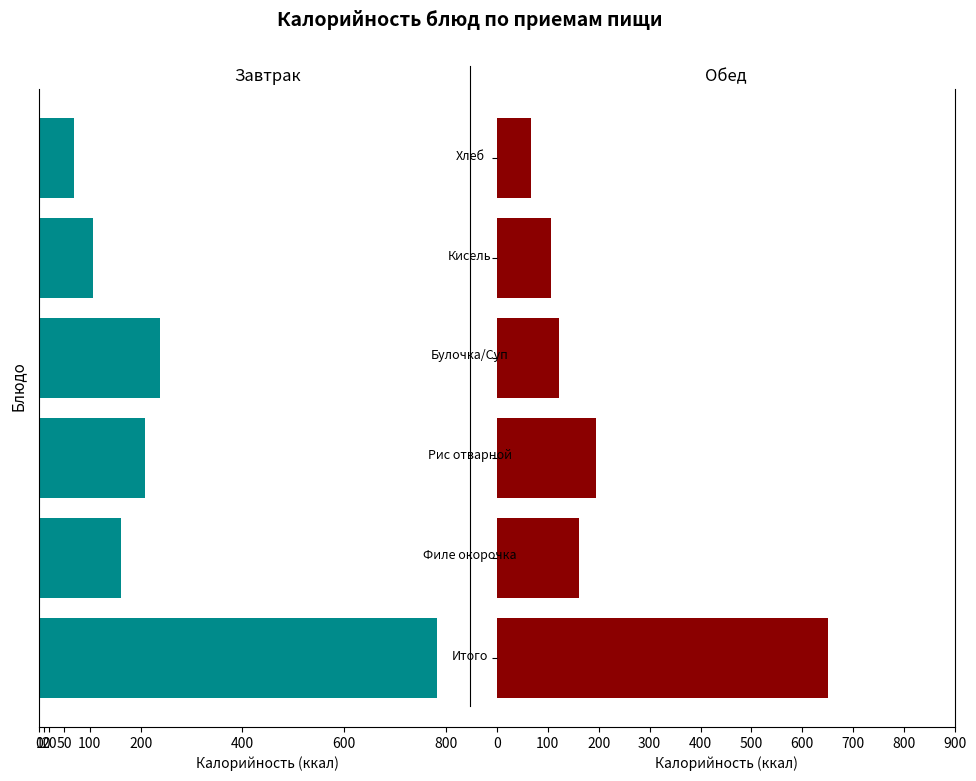

How many categories are shown in the chart?

6